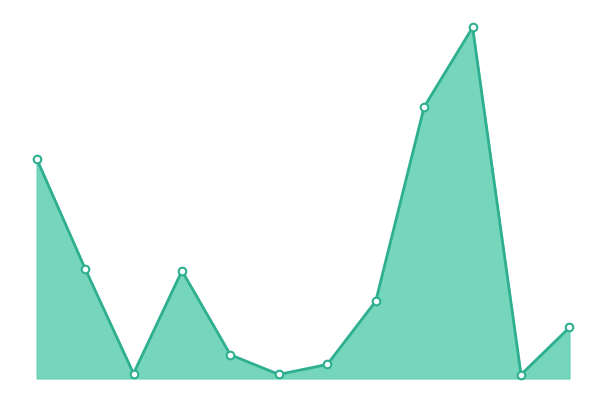

Does the chart have visible grid lines?

No